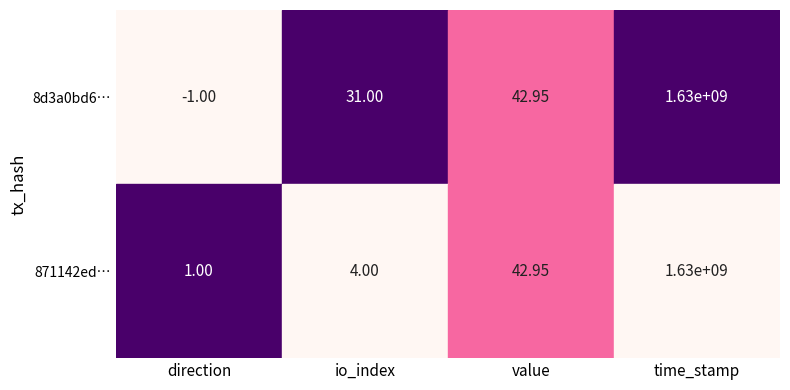

Reading left to right, what are all the values shown in this chart?

8d3a0bd6…: -1.0	31.0	42.9	1634155366.0
871142ed…: 1.0	4.0	42.9	1634152998.0